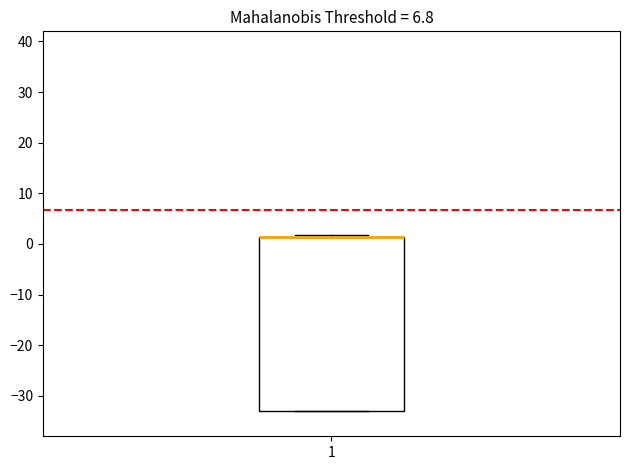

Read this box plot against the y-axis: the position of the median line, the range covered by the box, and the ends of both whiskers. The values are not printed on the chart, so give them approximately, as read against the axis.

median 1 (drawn on the box's upper edge), box -33 to 1, whiskers -33 to 2